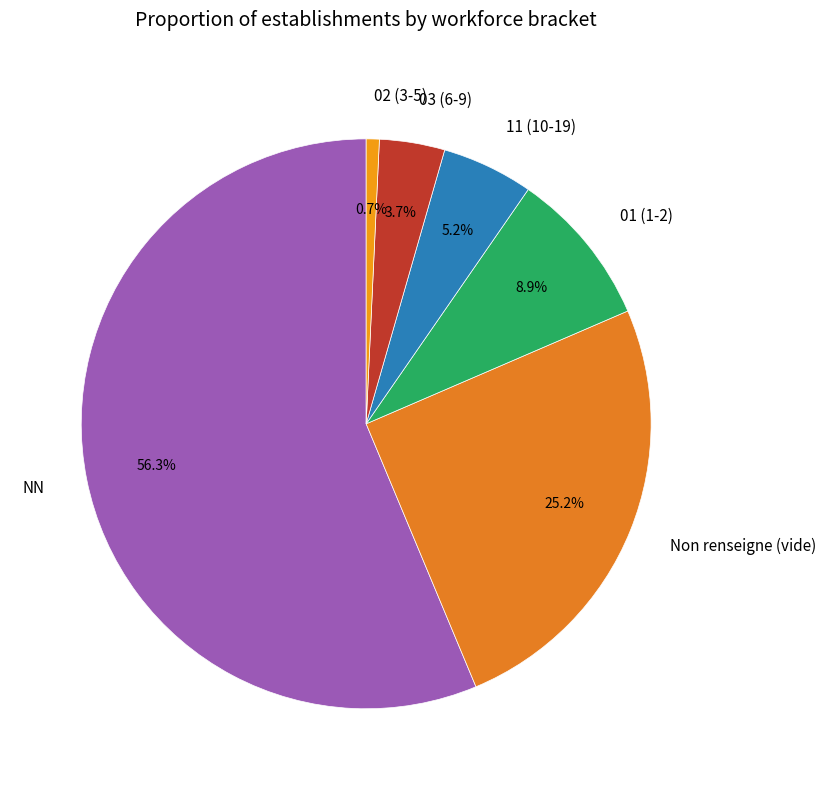

Count the number of slices in the pie.

6